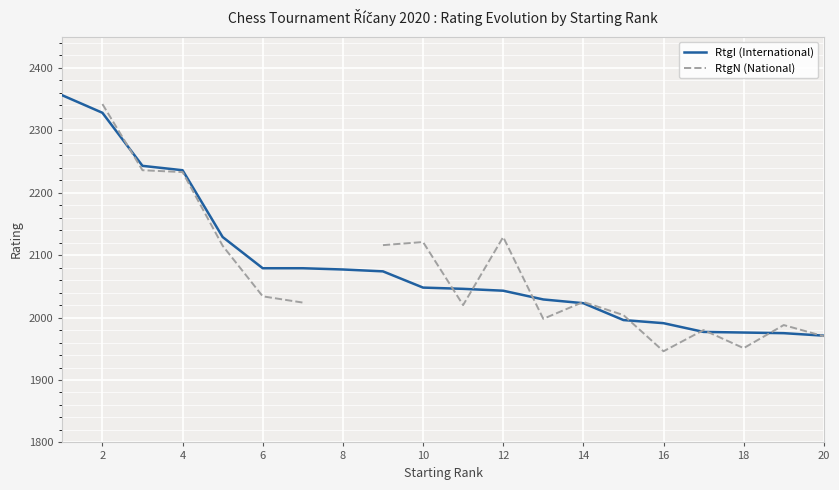

What is the maximum value for RtgI (International)?

2356